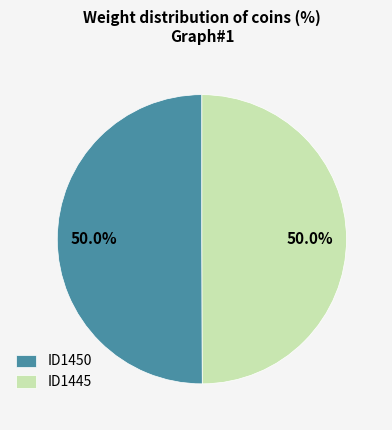

True or false: ID1445 accounts for 58% of the total.

False